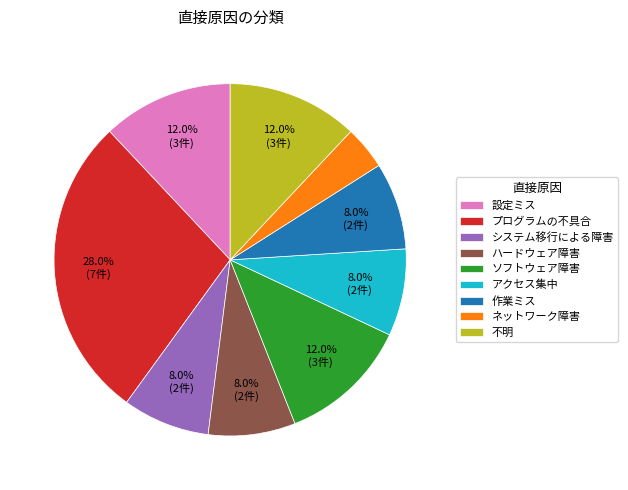

To the nearest percent, what is the difference between the 不明 and アクセス集中 slice percentages?

4%